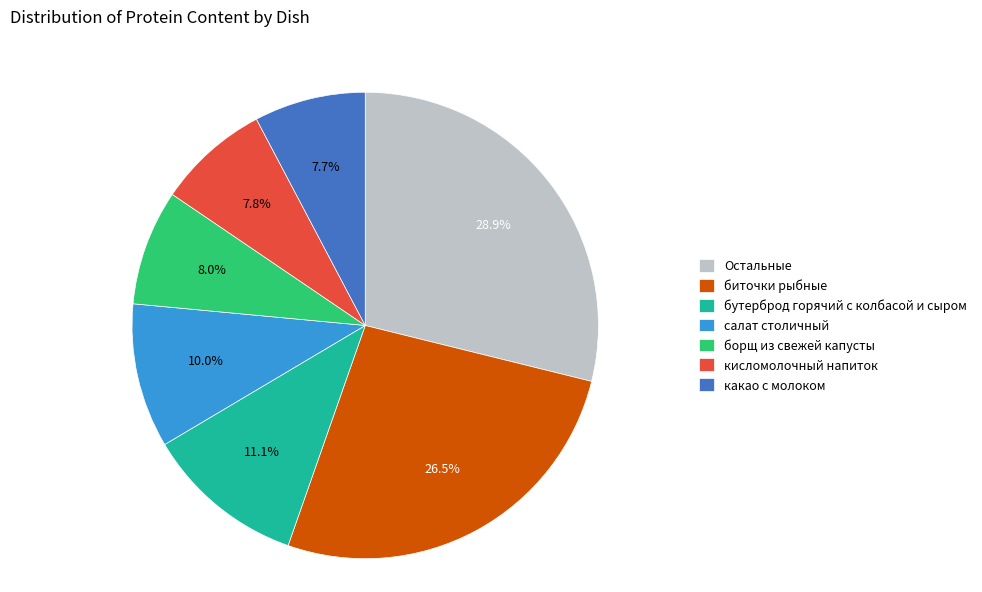

What percentage is the салат столичный slice, to the nearest percent?

10%